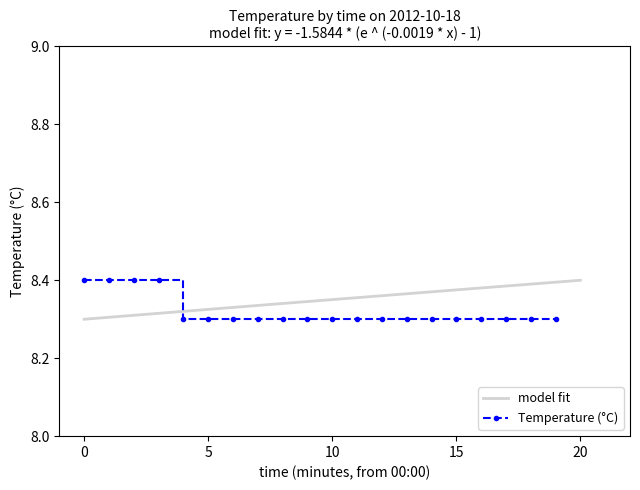

Reading left to right, extract all data points from this chart.

0=8.4	1=8.4	2=8.4	3=8.4	4=8.3	5=8.3	6=8.3	7=8.3	8=8.3	9=8.3	10=8.3	11=8.3	12=8.3	13=8.3	14=8.3	15=8.3	16=8.3	17=8.3	18=8.3	19=8.3